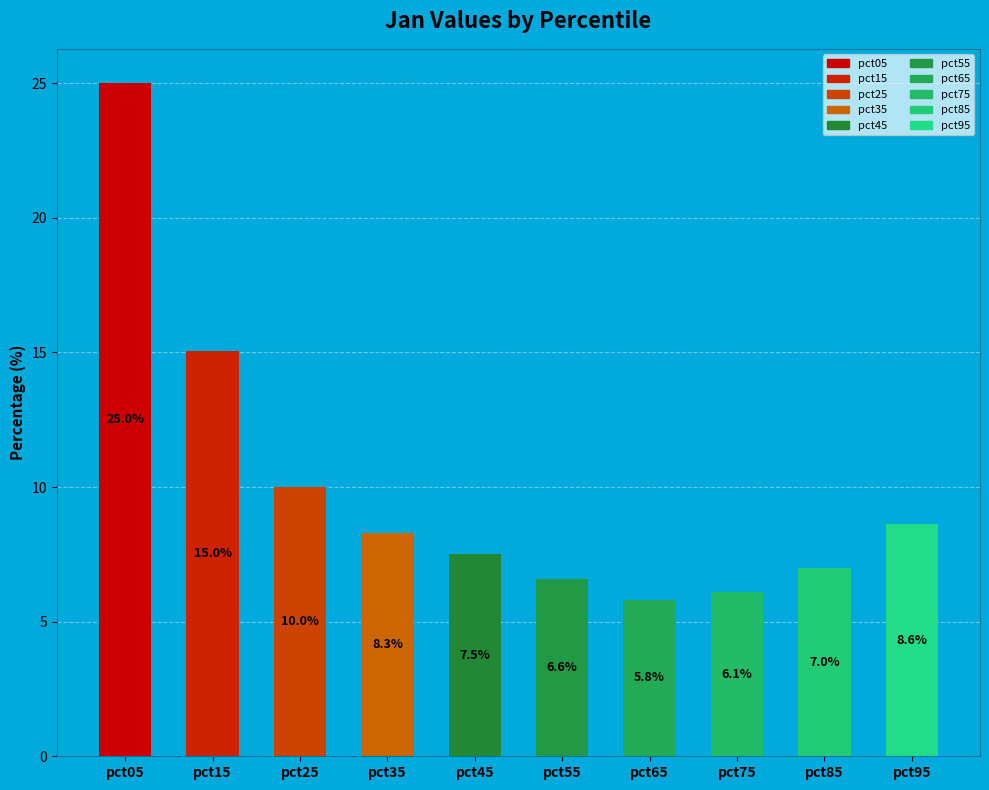

What is the value of the 1st bar from the left?

25.0